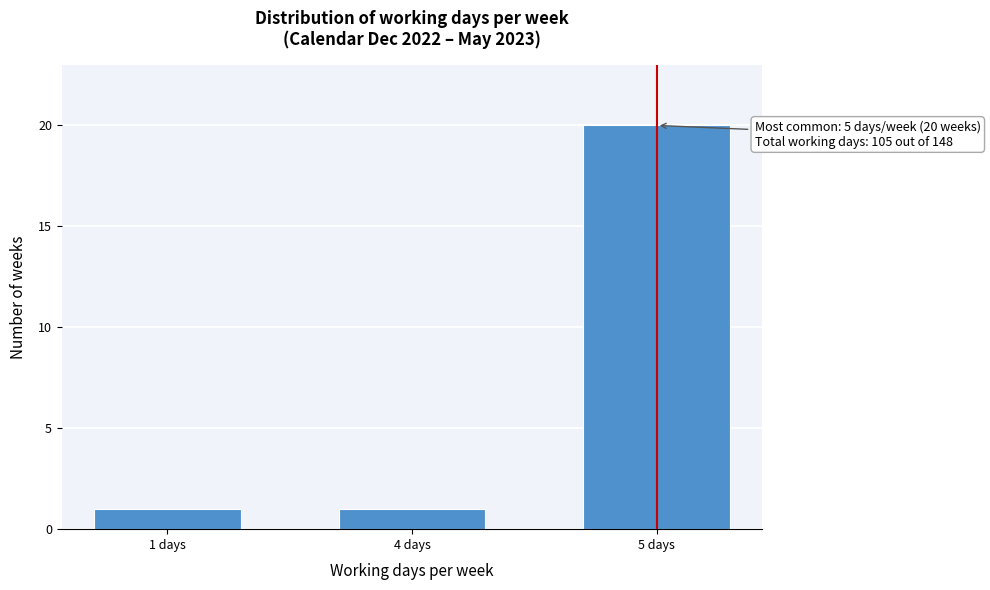

Reading left to right, list all the values displayed in this chart.

1 days=1	4 days=1	5 days=20